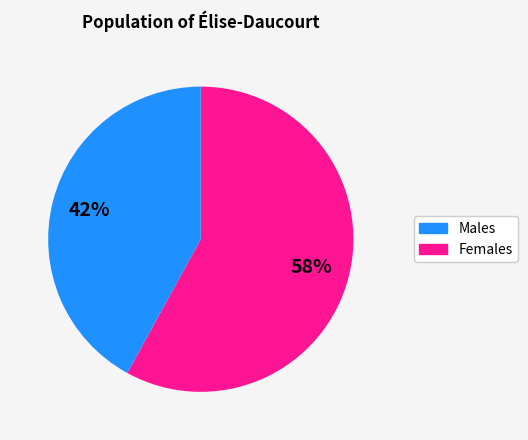

To the nearest percent, what is the average slice percentage?

50%